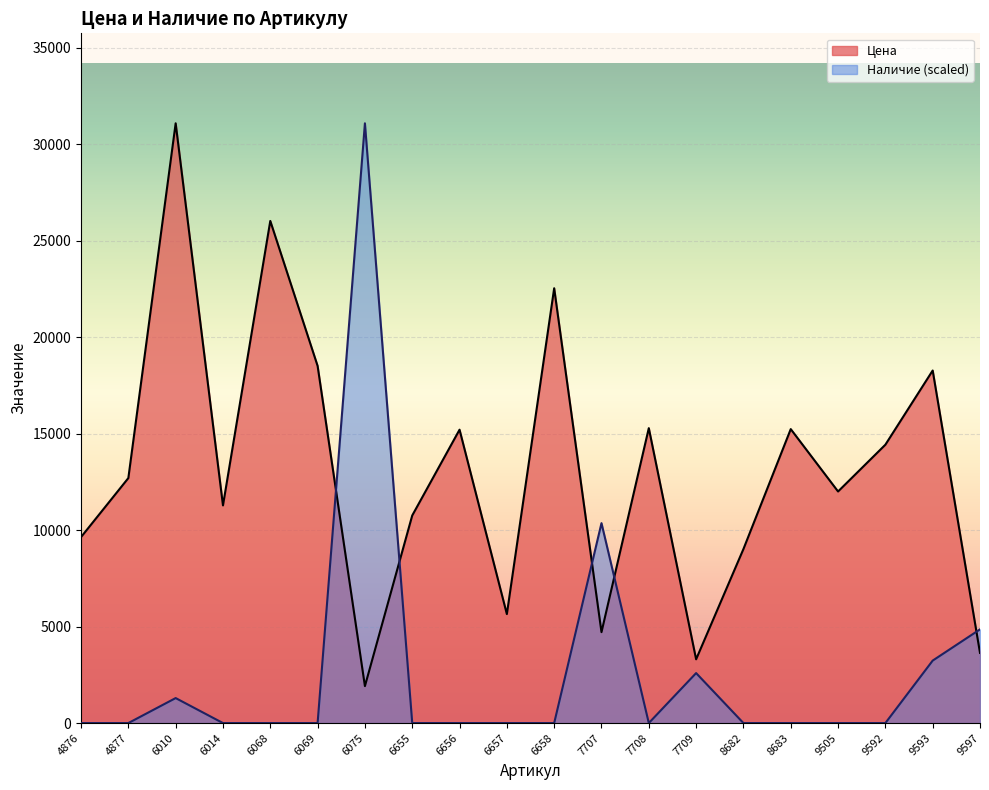

In Наличие, how many points are lower than both neighbors (excluding endpoints)?

1